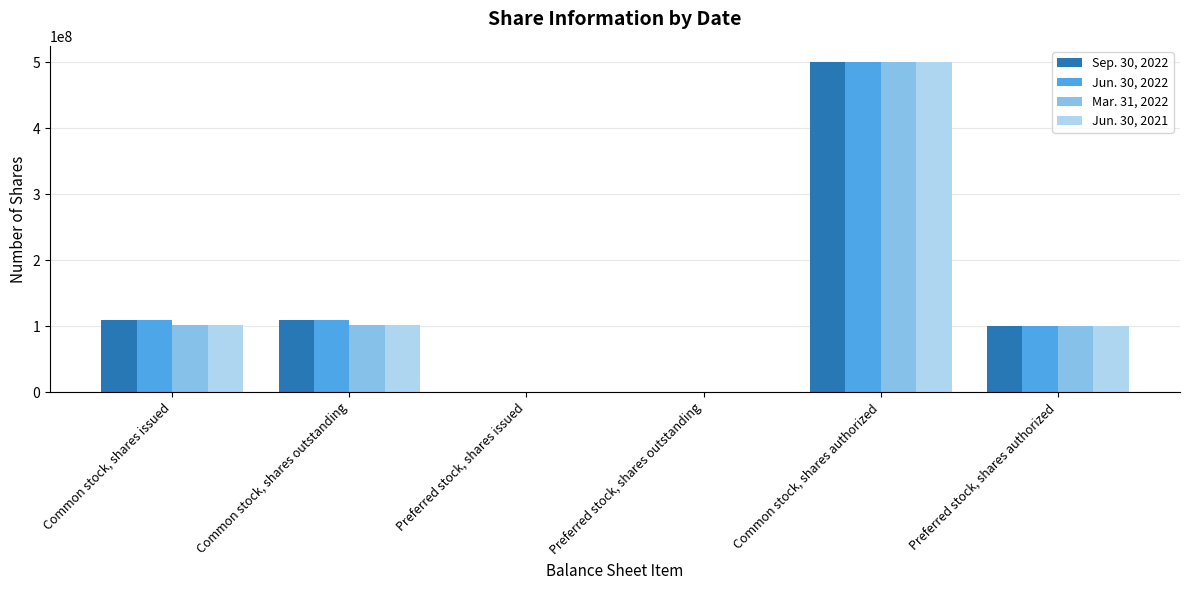

Are the bars horizontal?

No